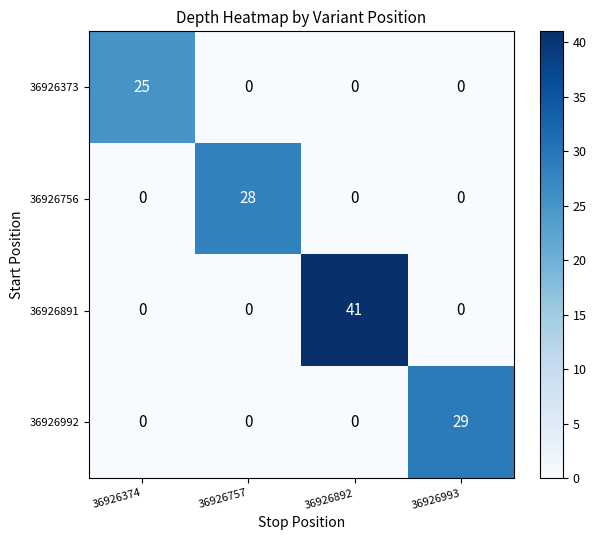

What is the maximum value shown in the chart?

41